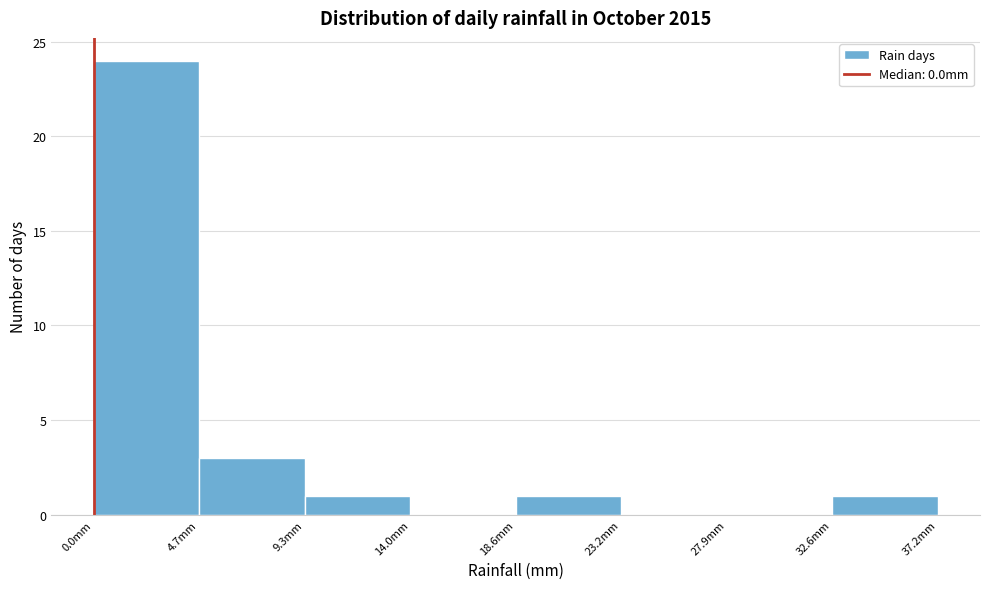

What is the height of the bar covering 4.65 to 9.30 on the x-axis? Neither the bar edges nor the heights are printed on the chart, so give them approximately, as read against the axes.

3